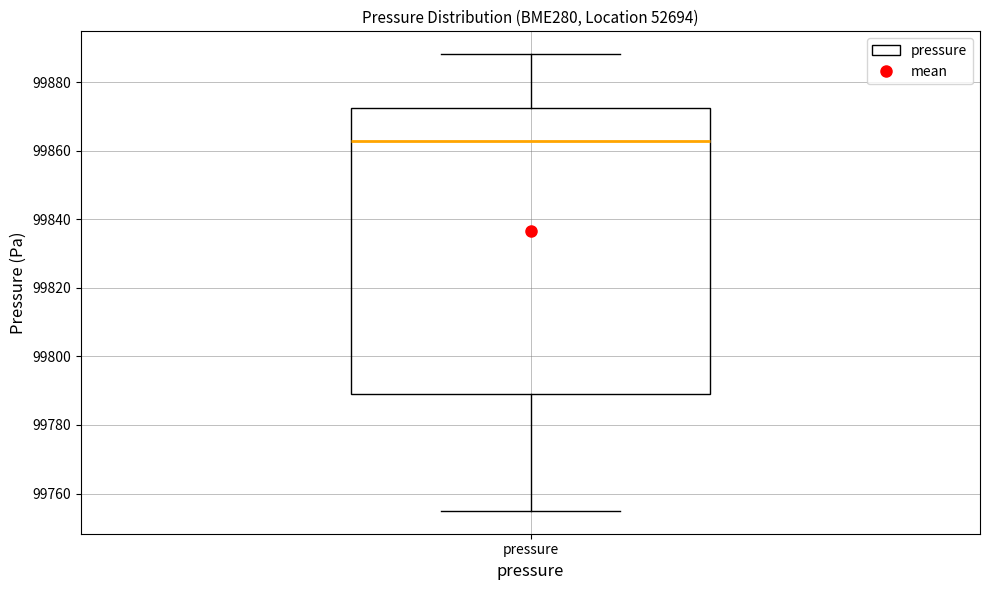

Where is the lower edge of the box for pressure on the y-axis? The values are not printed on the chart, so give them approximately, as read against the axis.

99790